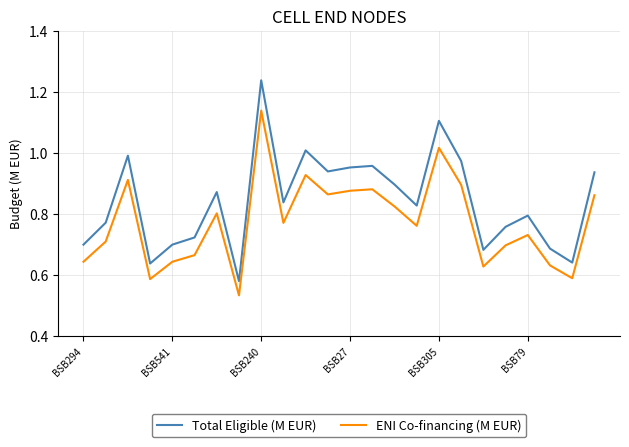

True or false: ENI Co-financing (M EUR) and Total Eligible (M EUR) cross at least once.

False